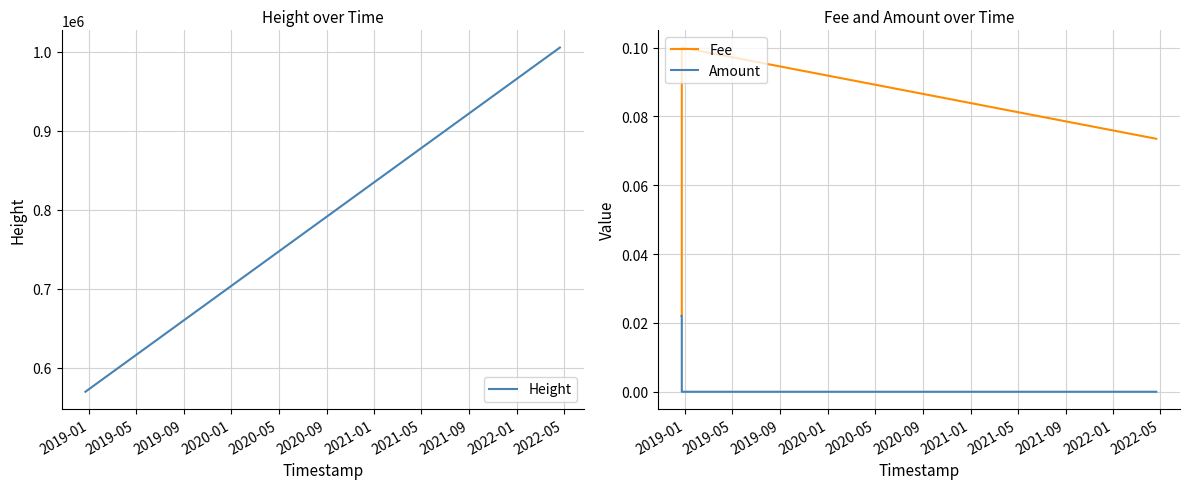

What is the lowest value of the Height series?

569685